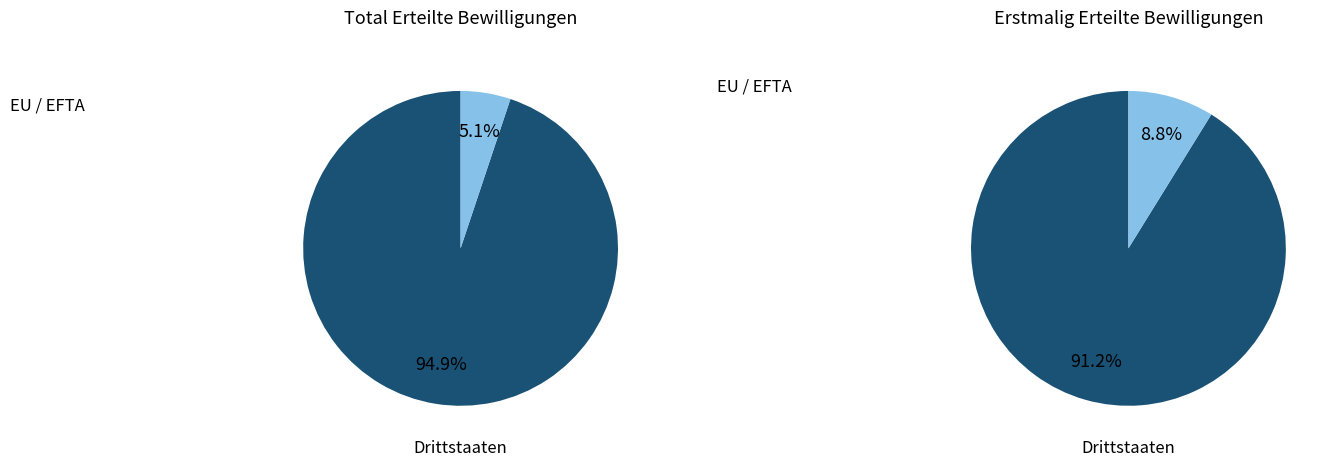

To the nearest percent, what is the difference between the largest and smallest slice percentages?

90%